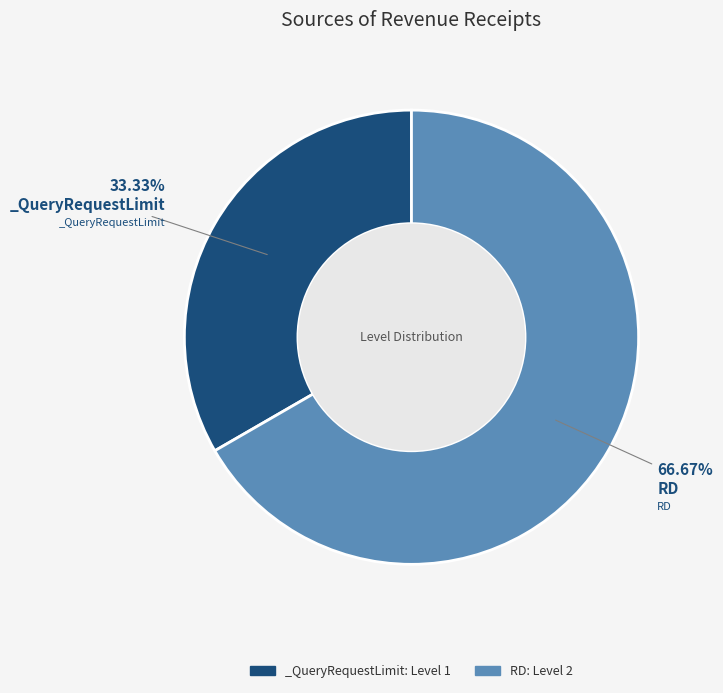

What is the largest slice in the pie chart?

RD